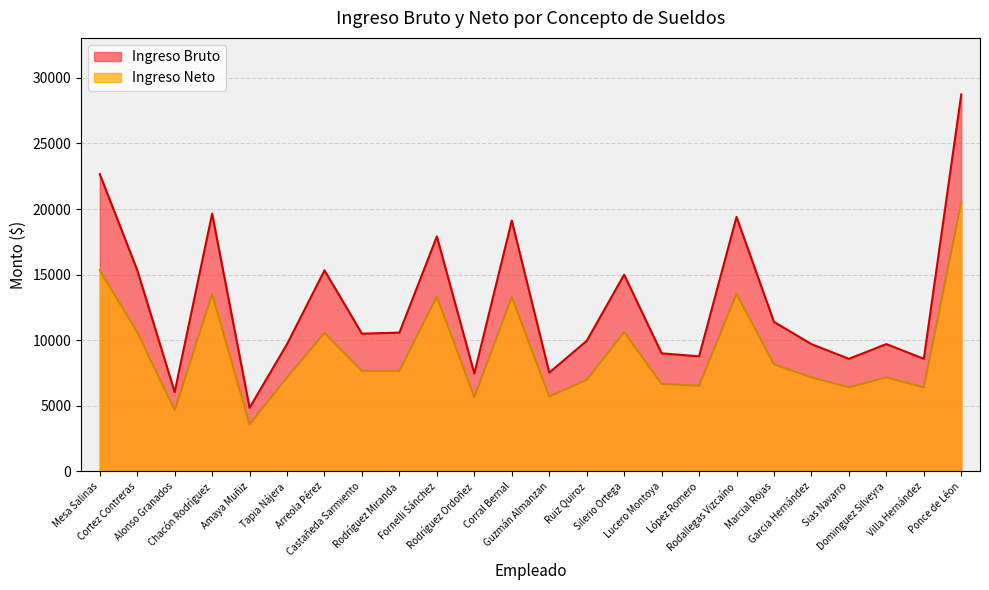

Where is the first local maximum for Ingreso Neto?

Chacón Rodrìguez